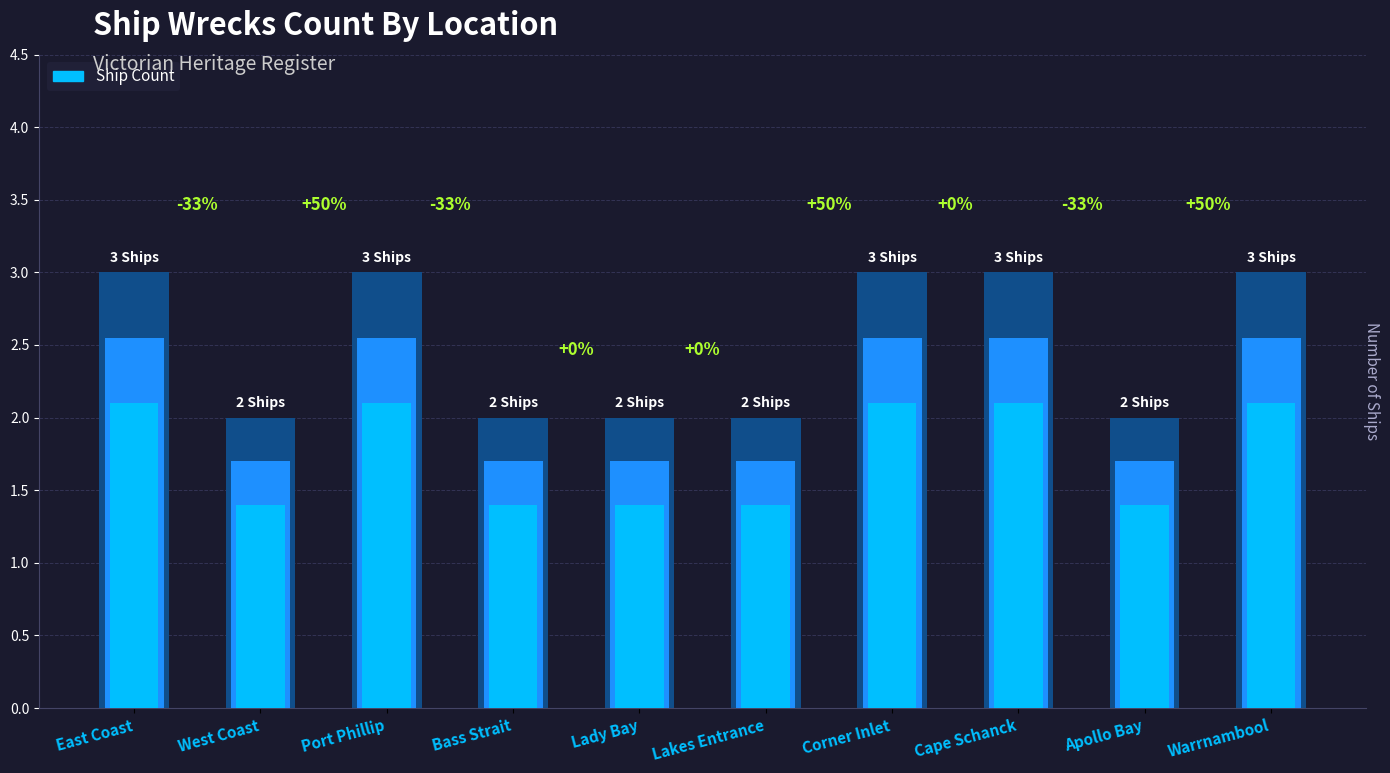

What is the label of the 9th bar from the left?

Apollo Bay